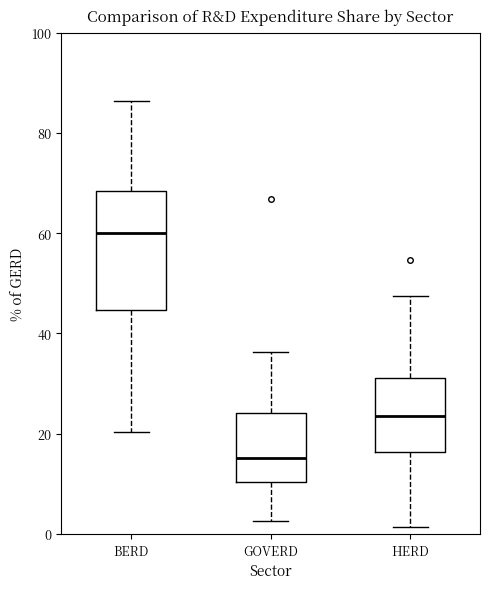

Which box has the lowest median line?

GOVERD